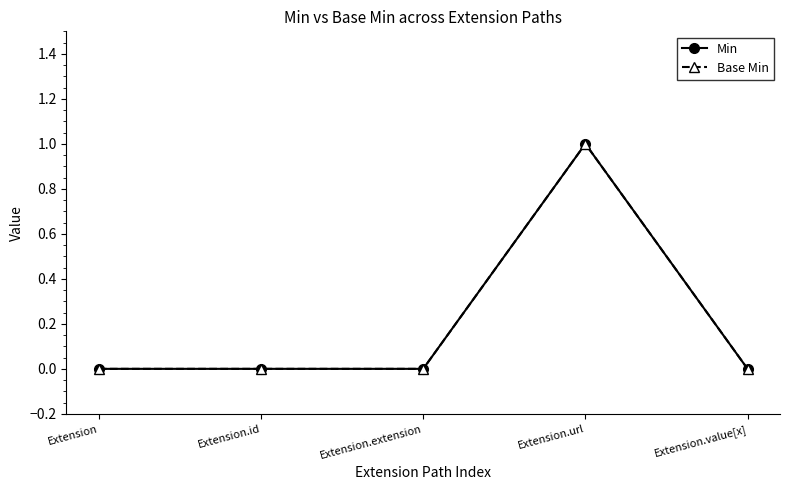

Is this an area chart (filled region under the line)?

No